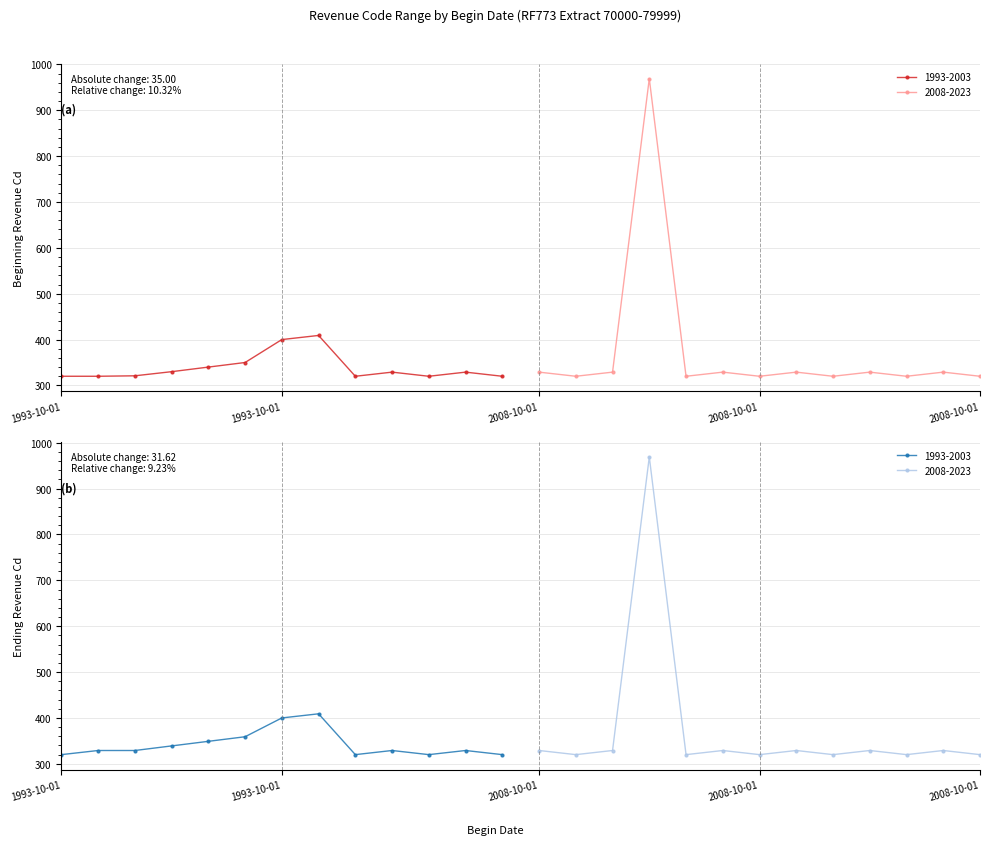

True or false: Ending Revenue Cd and Beginning Revenue Cd intersect in this chart.

False